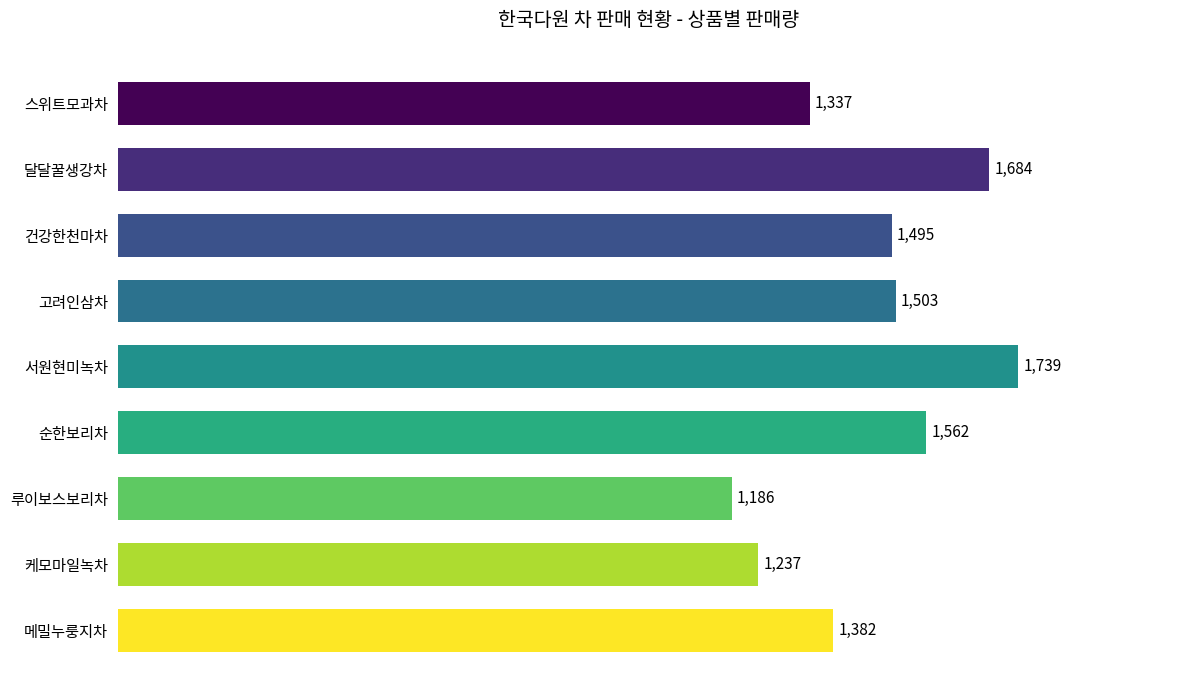

The chart shows a value of 1562 at 순한보리차. True or false?

True